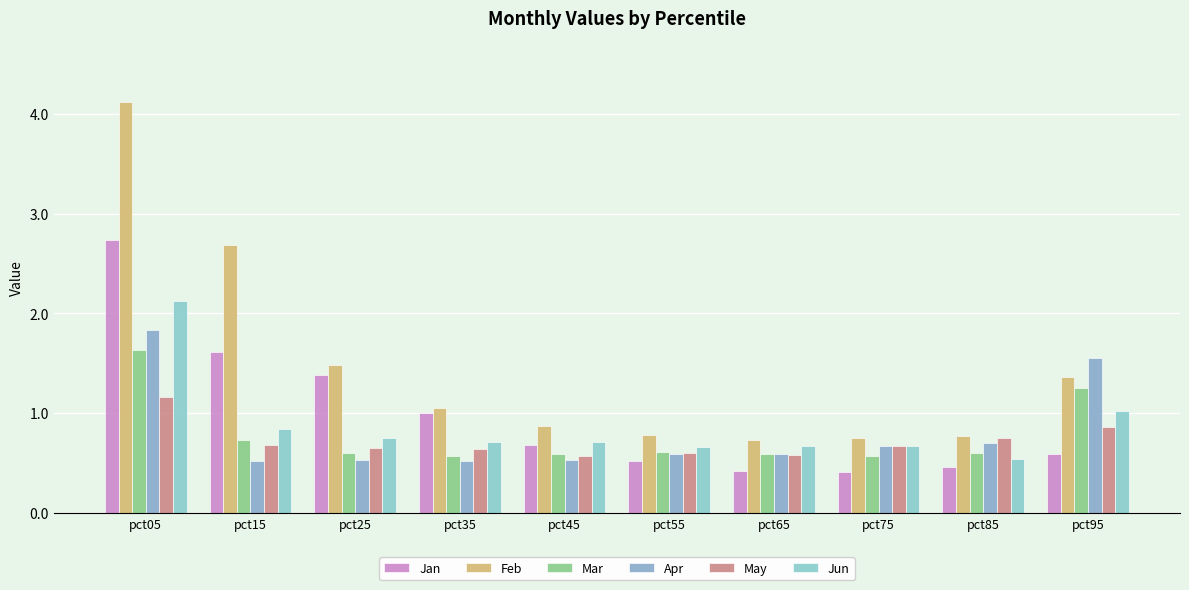

What is the smallest value displayed?

0.4